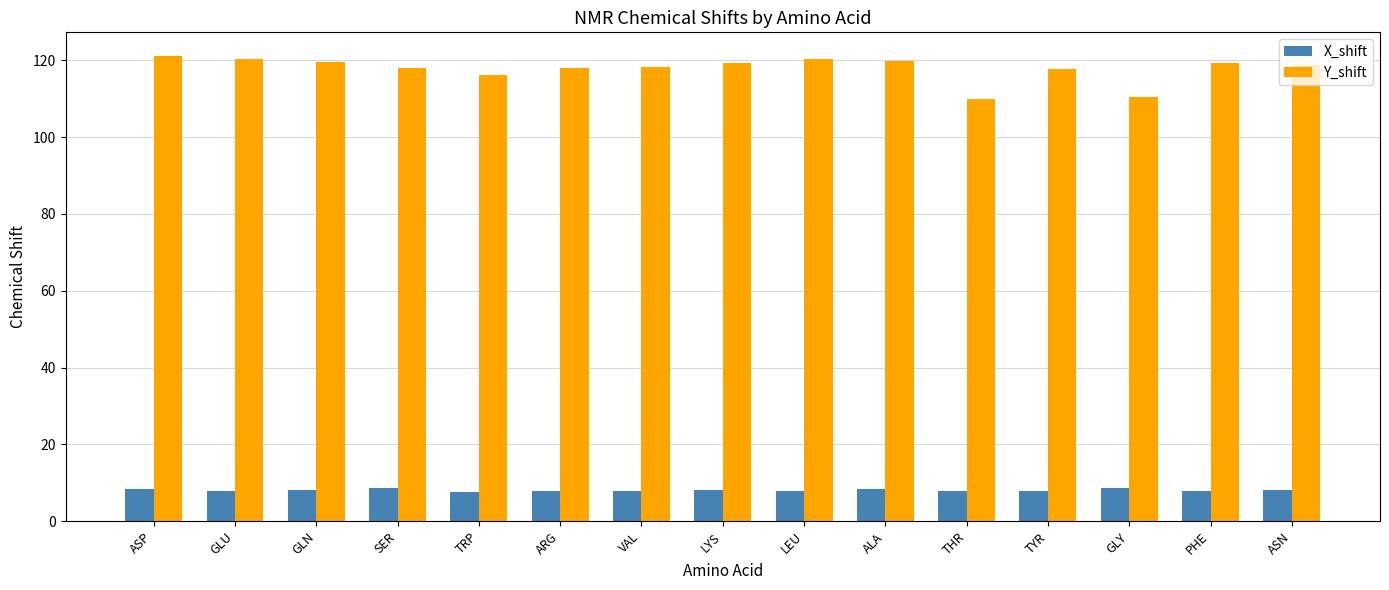

The value of Y_shift at PHE is 206.1. True or false?

False